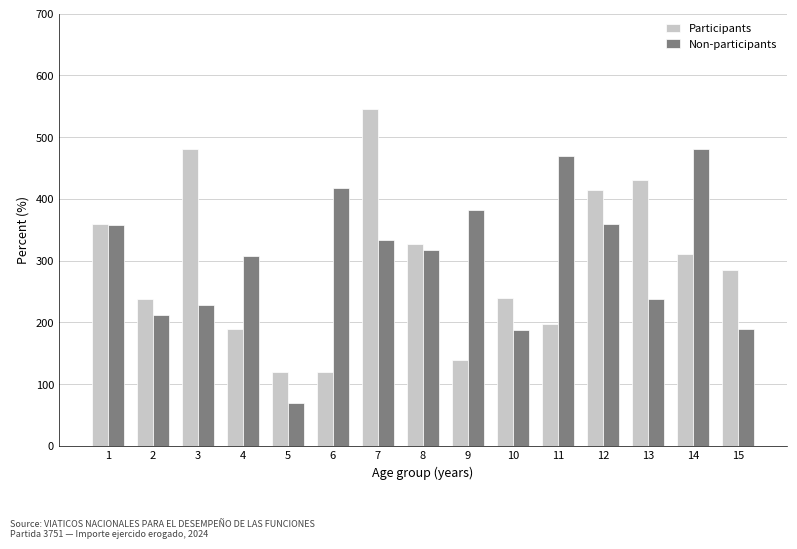

How many bars are there in each group?

2